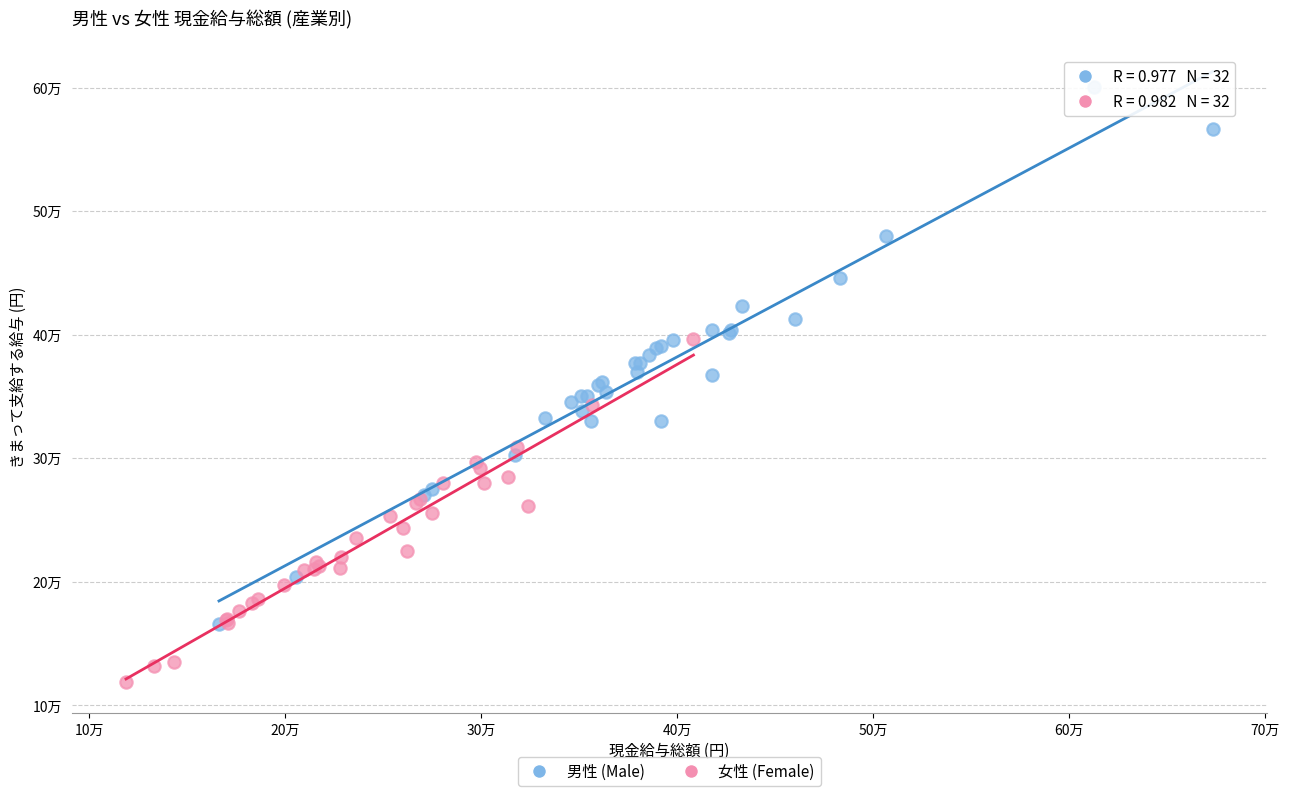

Which series has the widest spread of Y values?

男性 (Male)